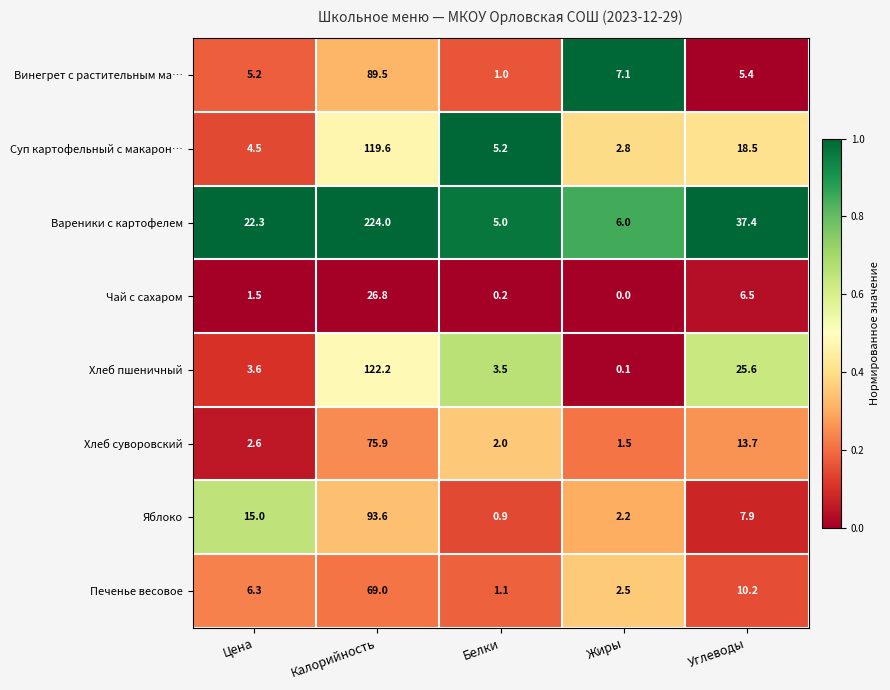

Between Белки and Жиры, which series saw the biggest shift?

Винегрет с растительным ма…